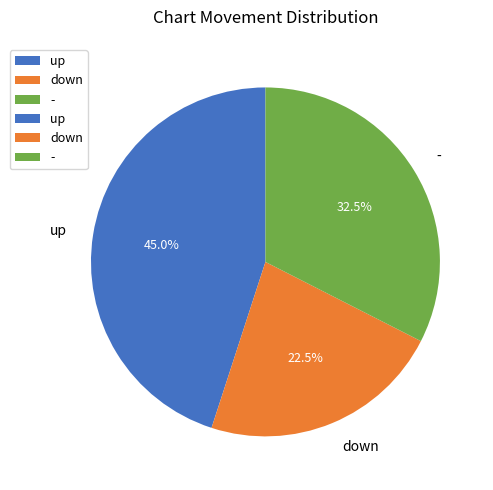

What percentage do up and - together represent?

77.5%